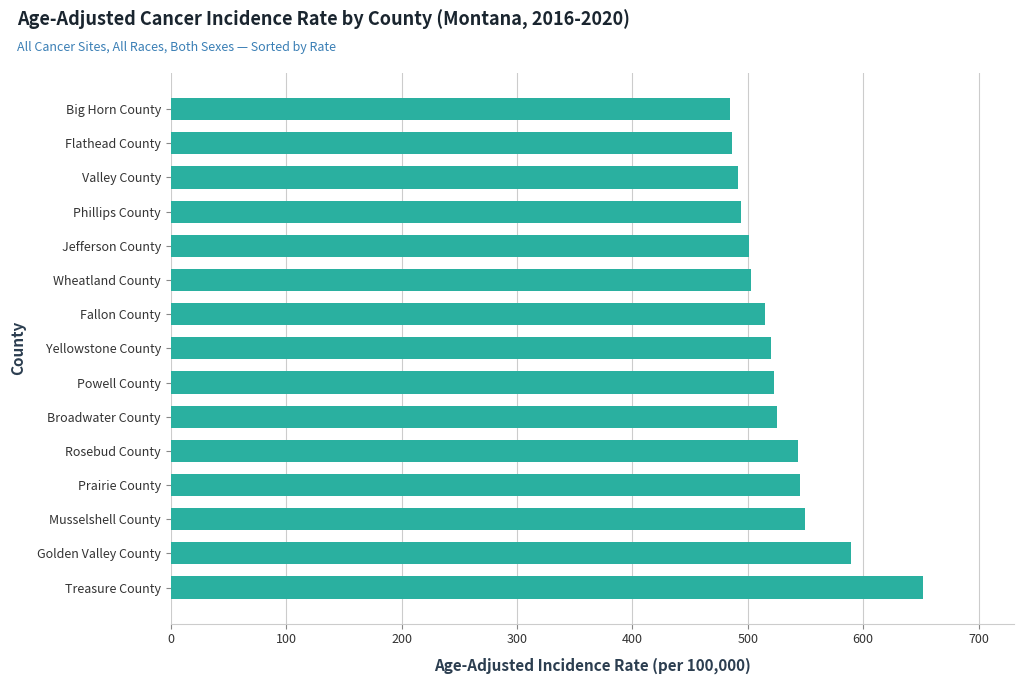

What is the minimum value shown in the chart?

484.8